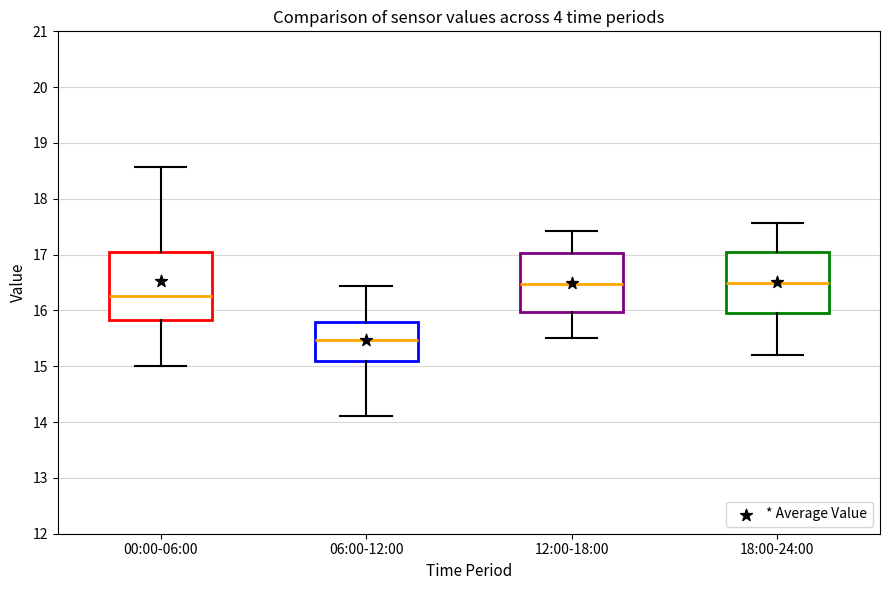

Reading left to right, read every box against the y-axis: the position of its median line, the range the box covers, and the ends of its whiskers. The values are not printed on the chart, so give them approximately, as read against the axis.

00:00-06:00: median 16.3, box 15.8 to 17.1, whiskers 15.0 to 18.6
06:00-12:00: median 15.5, box 15.1 to 15.8, whiskers 14.1 to 16.4
12:00-18:00: median 16.5, box 16.0 to 17.0, whiskers 15.5 to 17.4
18:00-24:00: median 16.5, box 16.0 to 17.1, whiskers 15.2 to 17.6